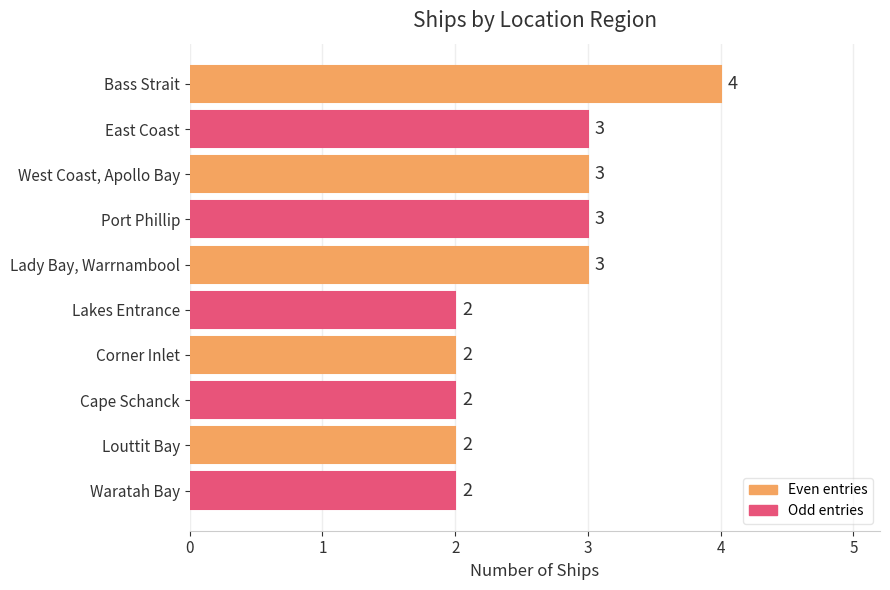

Is it true that the value at West Coast, Apollo Bay is 4?

False